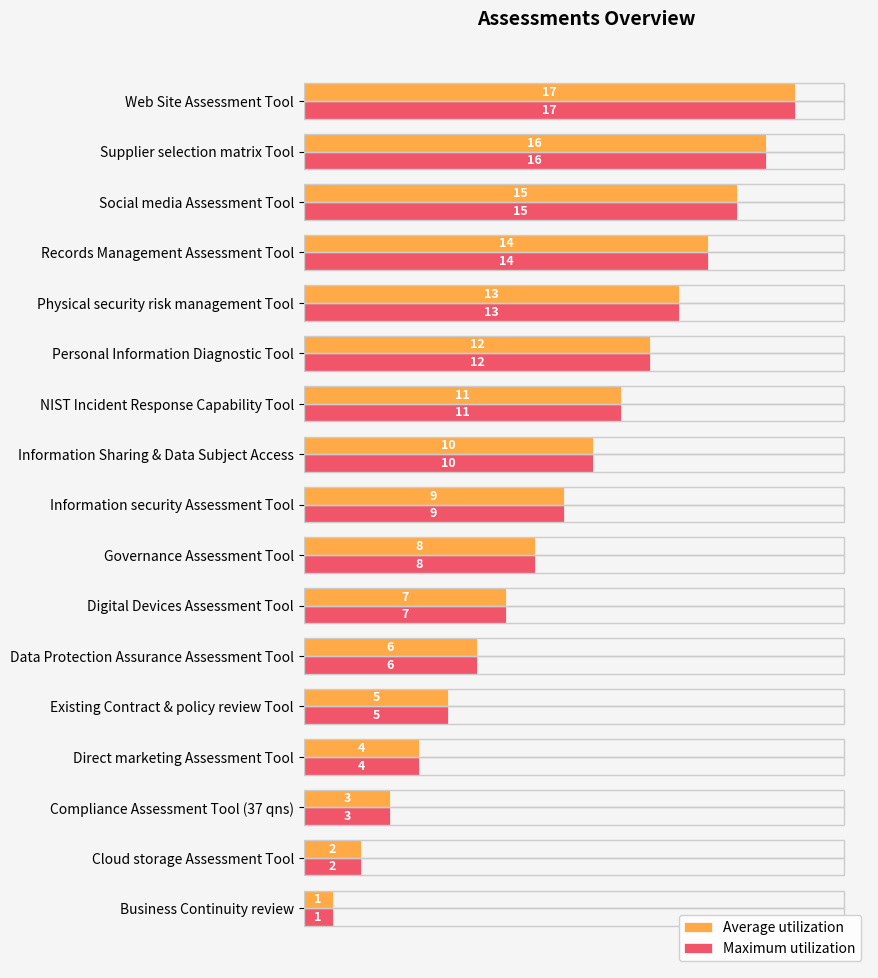

At which category is the sum across all series the highest?

Web Site Assessment Tool